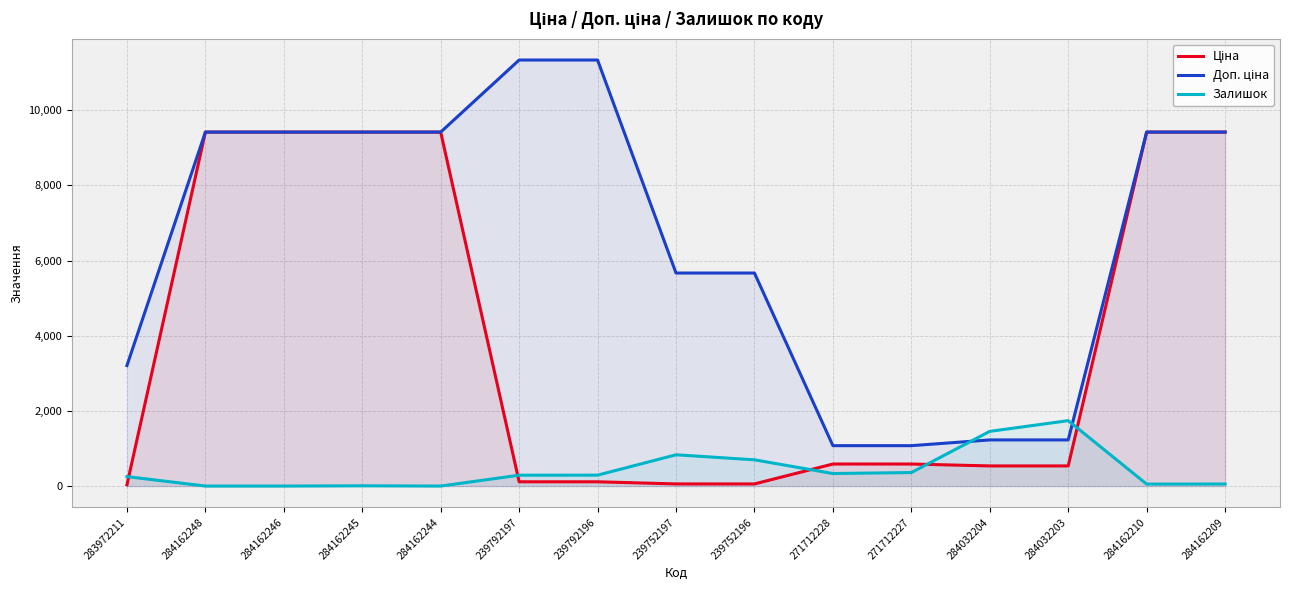

What is the highest value of the Ціна series?

9416.9